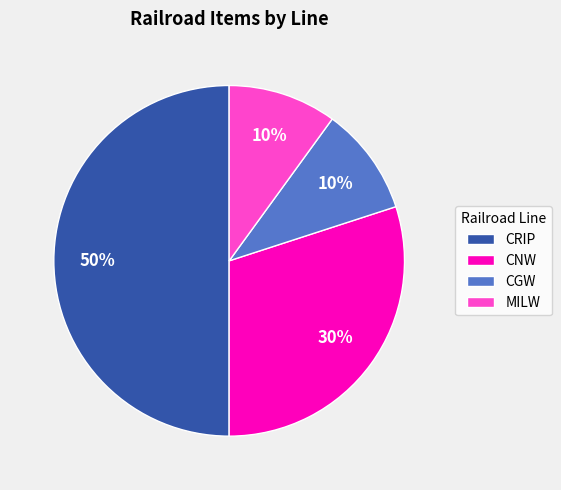

Is it true that CGW is 10% of the pie?

True